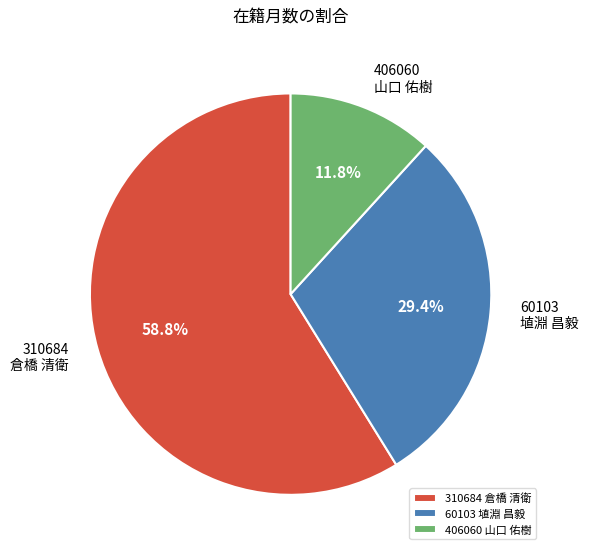

Approximately how many times larger is the value at 406060 山口 佑樹 compared to 60103 埴淵 昌毅?

0.4